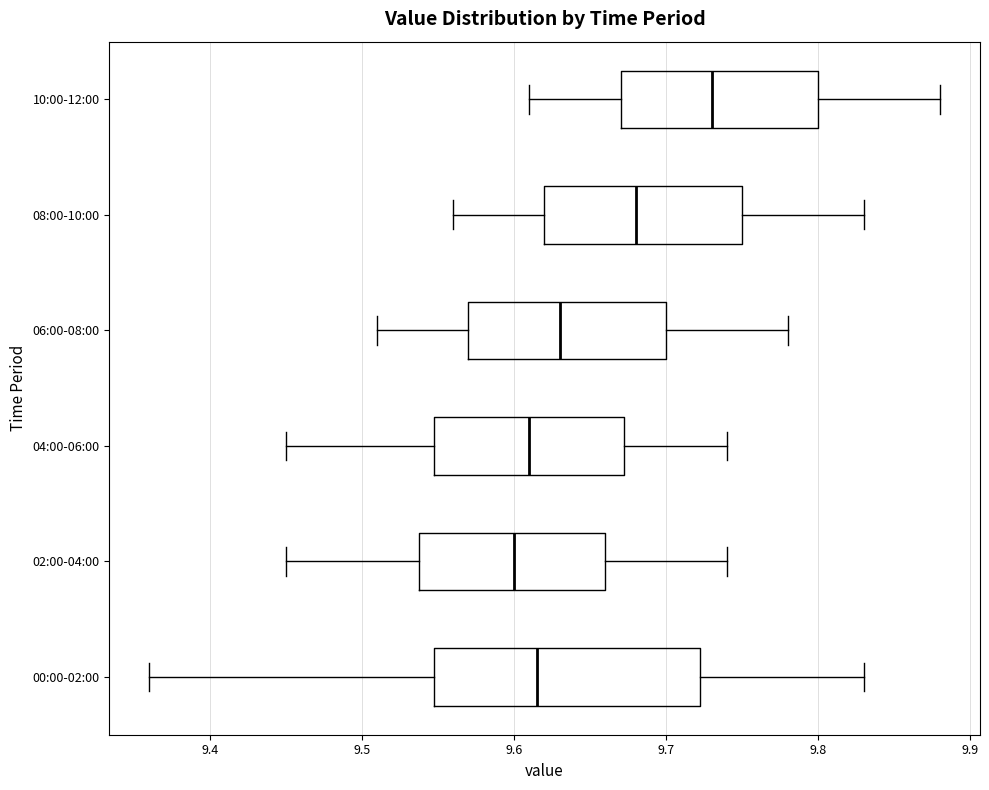

Where does the left whisker of the box for 06:00-08:00 end on the x-axis? The values are not printed on the chart, so give them approximately, as read against the axis.

9.51